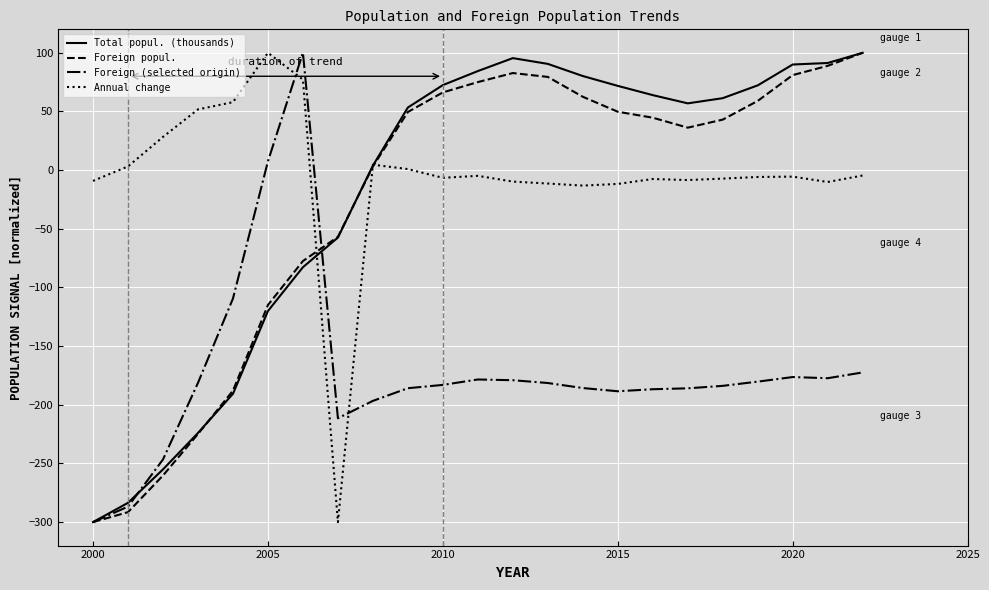

What is the minimum value shown in the chart?

-300.0